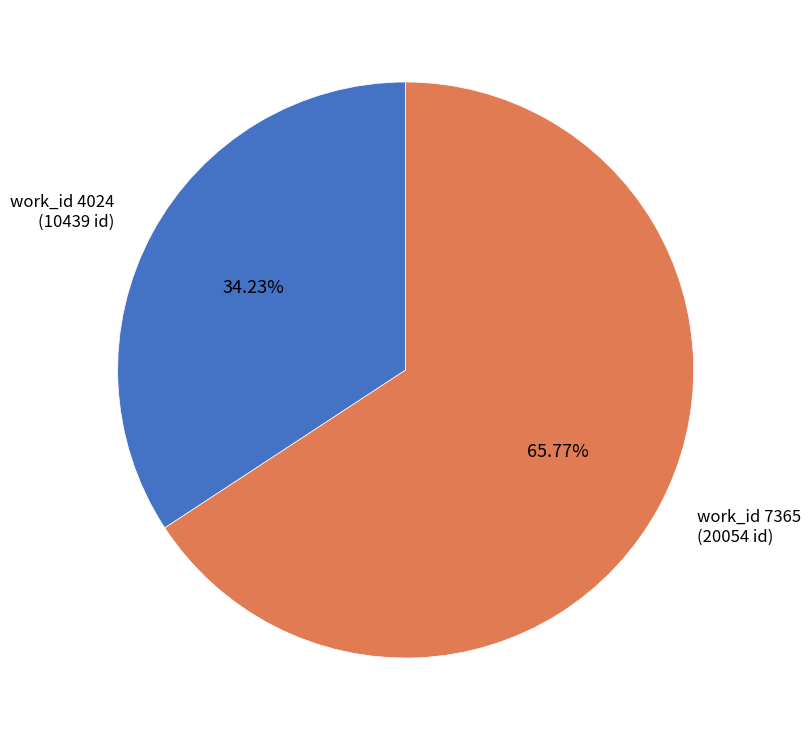

Is there any slice that represents more than half of the pie?

Yes